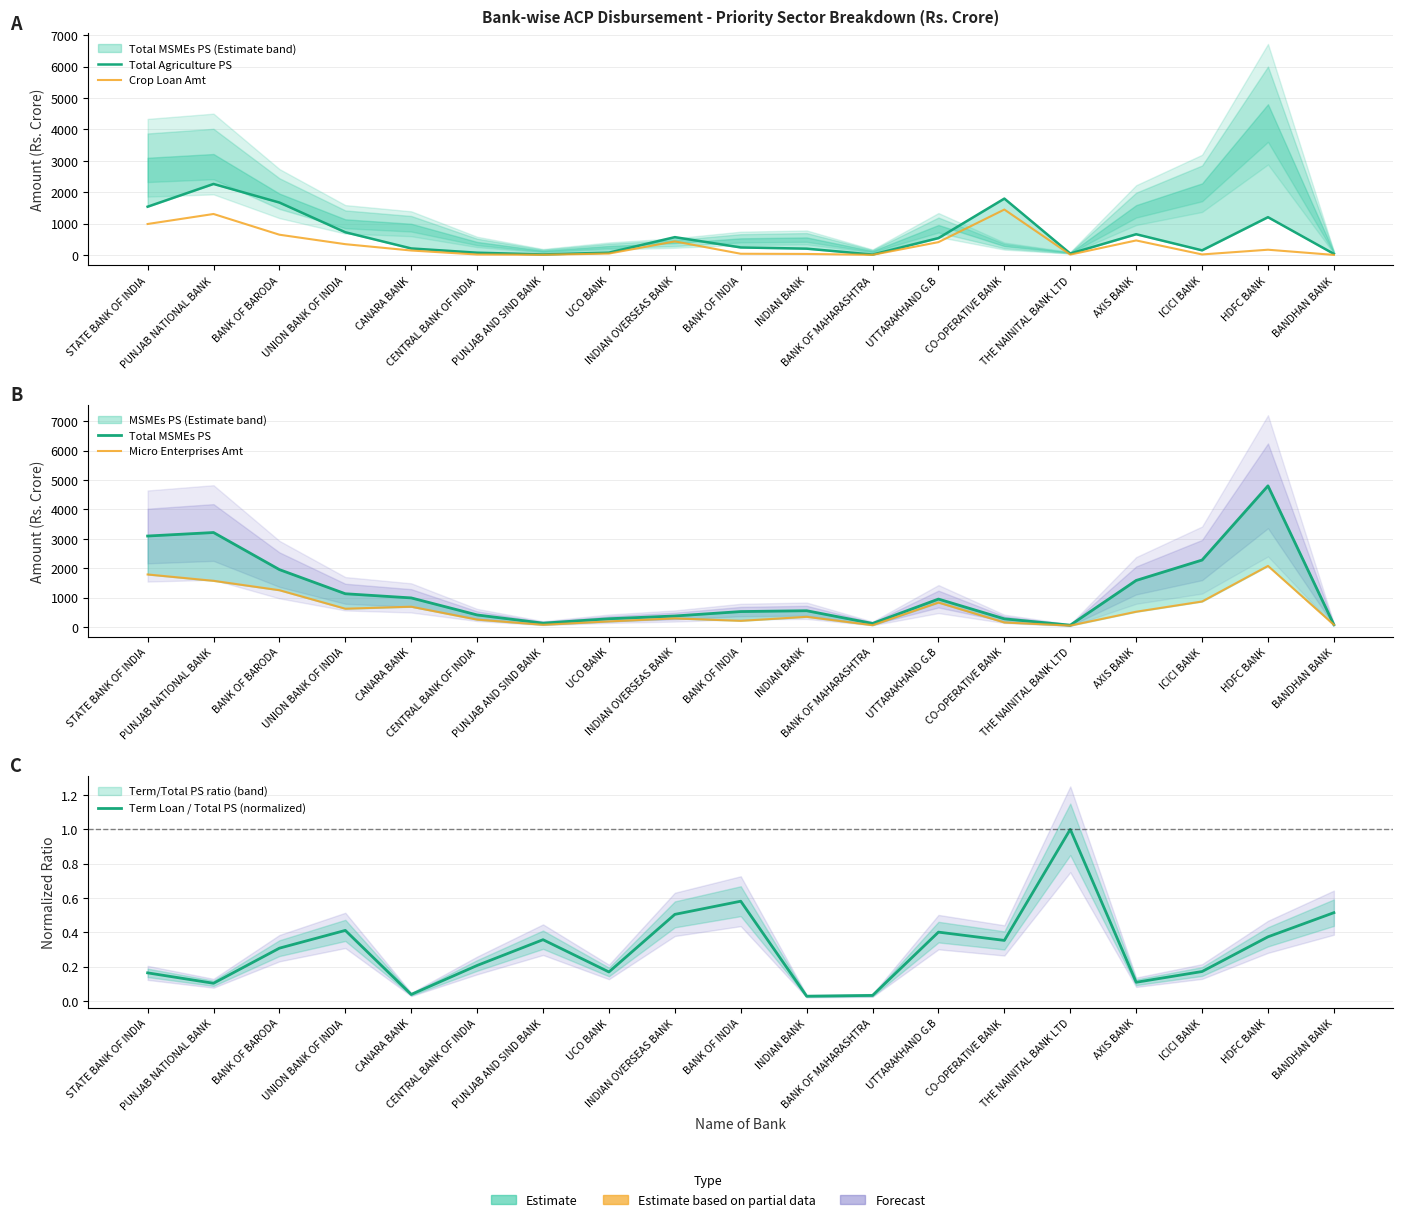

Reading right to left, what are all the values shown in this chart?

Total Agriculture PS: BANDHAN BANK=32.9	HDFC BANK=1202.6	ICICI BANK=145.6	AXIS BANK=659.3	THE NAINITAL BANK LTD=42.4	CO-OPERATIVE BANK=1795.3	UTTARAKHAND G.B=535.9	BANK OF MAHARASHTRA=11.3	INDIAN BANK=199.3	BANK OF INDIA=237.6	INDIAN OVERSEAS BANK=566.5	UCO BANK=73.0	PUNJAB AND SIND BANK=15.2	CENTRAL BANK OF INDIA=70.2	CANARA BANK=206.2	UNION BANK OF INDIA=722.3	BANK OF BARODA=1669.3	PUNJAB NATIONAL BANK=2262.0	STATE BANK OF INDIA=1536.7
Crop Loan Amt: BANDHAN BANK=0.0	HDFC BANK=165.4	ICICI BANK=15.0	AXIS BANK=461.1	THE NAINITAL BANK LTD=9.5	CO-OPERATIVE BANK=1445.8	UTTARAKHAND G.B=407.0	BANK OF MAHARASHTRA=1.9	INDIAN BANK=30.7	BANK OF INDIA=36.8	INDIAN OVERSEAS BANK=429.9	UCO BANK=42.9	PUNJAB AND SIND BANK=3.8	CENTRAL BANK OF INDIA=12.6	CANARA BANK=140.1	UNION BANK OF INDIA=342.3	BANK OF BARODA=643.8	PUNJAB NATIONAL BANK=1304.4	STATE BANK OF INDIA=985.2
Total MSMEs PS: BANDHAN BANK=80.8	HDFC BANK=4802.6	ICICI BANK=2279.7	AXIS BANK=1586.8	THE NAINITAL BANK LTD=65.6	CO-OPERATIVE BANK=281.6	UTTARAKHAND G.B=953.0	BANK OF MAHARASHTRA=124.1	INDIAN BANK=556.9	BANK OF INDIA=528.5	INDIAN OVERSEAS BANK=378.1	UCO BANK=284.6	PUNJAB AND SIND BANK=134.6	CENTRAL BANK OF INDIA=413.2	CANARA BANK=992.6	UNION BANK OF INDIA=1134.3	BANK OF BARODA=1954.9	PUNJAB NATIONAL BANK=3216.0	STATE BANK OF INDIA=3096.5
Micro Enterprises Amt: BANDHAN BANK=79.7	HDFC BANK=2079.9	ICICI BANK=870.7	AXIS BANK=523.1	THE NAINITAL BANK LTD=52.2	CO-OPERATIVE BANK=157.5	UTTARAKHAND G.B=835.0	BANK OF MAHARASHTRA=65.5	INDIAN BANK=349.8	BANK OF INDIA=213.2	INDIAN OVERSEAS BANK=296.8	UCO BANK=193.2	PUNJAB AND SIND BANK=78.6	CENTRAL BANK OF INDIA=254.4	CANARA BANK=693.8	UNION BANK OF INDIA=625.5	BANK OF BARODA=1254.2	PUNJAB NATIONAL BANK=1573.3	STATE BANK OF INDIA=1789.5
Term Loan / Total PS (normalized): BANDHAN BANK=0.5	HDFC BANK=0.4	ICICI BANK=0.2	AXIS BANK=0.1	THE NAINITAL BANK LTD=1.0	CO-OPERATIVE BANK=0.4	UTTARAKHAND G.B=0.4	BANK OF MAHARASHTRA=0.0	INDIAN BANK=0.0	BANK OF INDIA=0.6	INDIAN OVERSEAS BANK=0.5	UCO BANK=0.2	PUNJAB AND SIND BANK=0.4	CENTRAL BANK OF INDIA=0.2	CANARA BANK=0.0	UNION BANK OF INDIA=0.4	BANK OF BARODA=0.3	PUNJAB NATIONAL BANK=0.1	STATE BANK OF INDIA=0.2